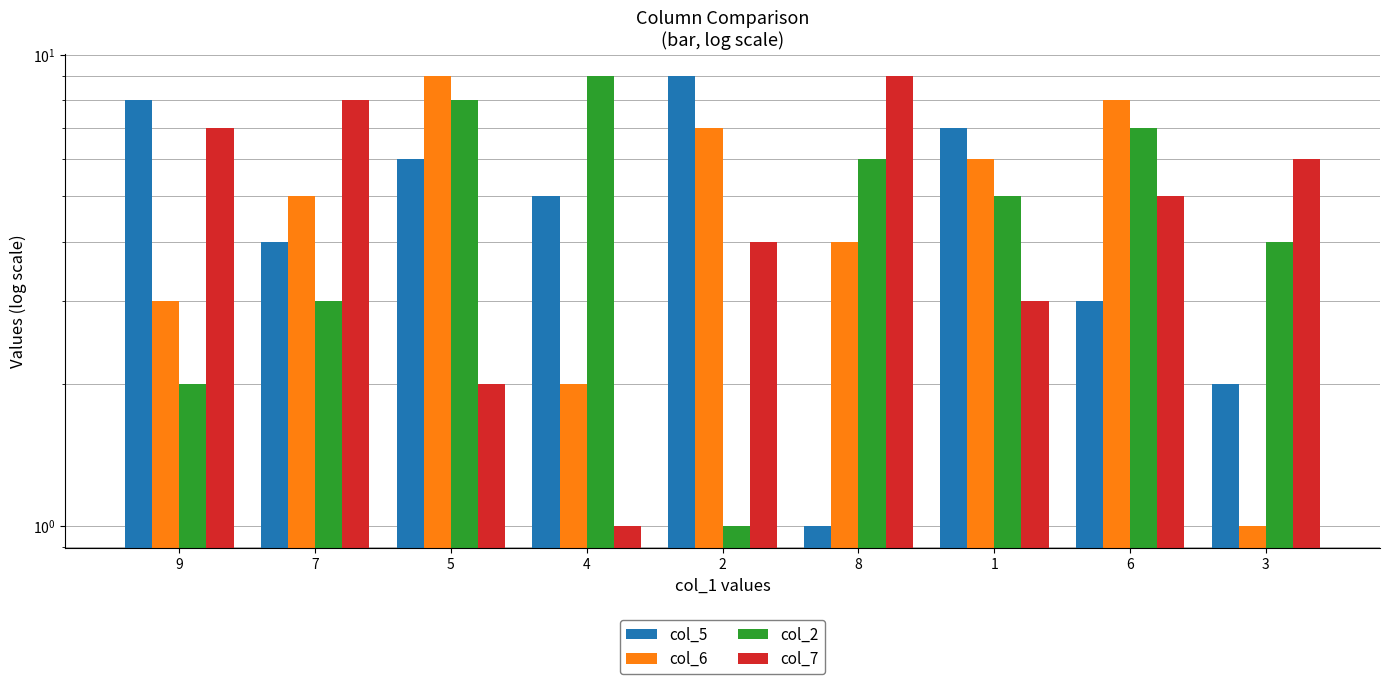

Reading right to left, what are all the values shown in this chart?

col_5: 3=2	6=3	1=7	8=1	2=9	4=5	5=6	7=4	9=8
col_6: 3=1	6=8	1=6	8=4	2=7	4=2	5=9	7=5	9=3
col_2: 3=4	6=7	1=5	8=6	2=1	4=9	5=8	7=3	9=2
col_7: 3=6	6=5	1=3	8=9	2=4	4=1	5=2	7=8	9=7